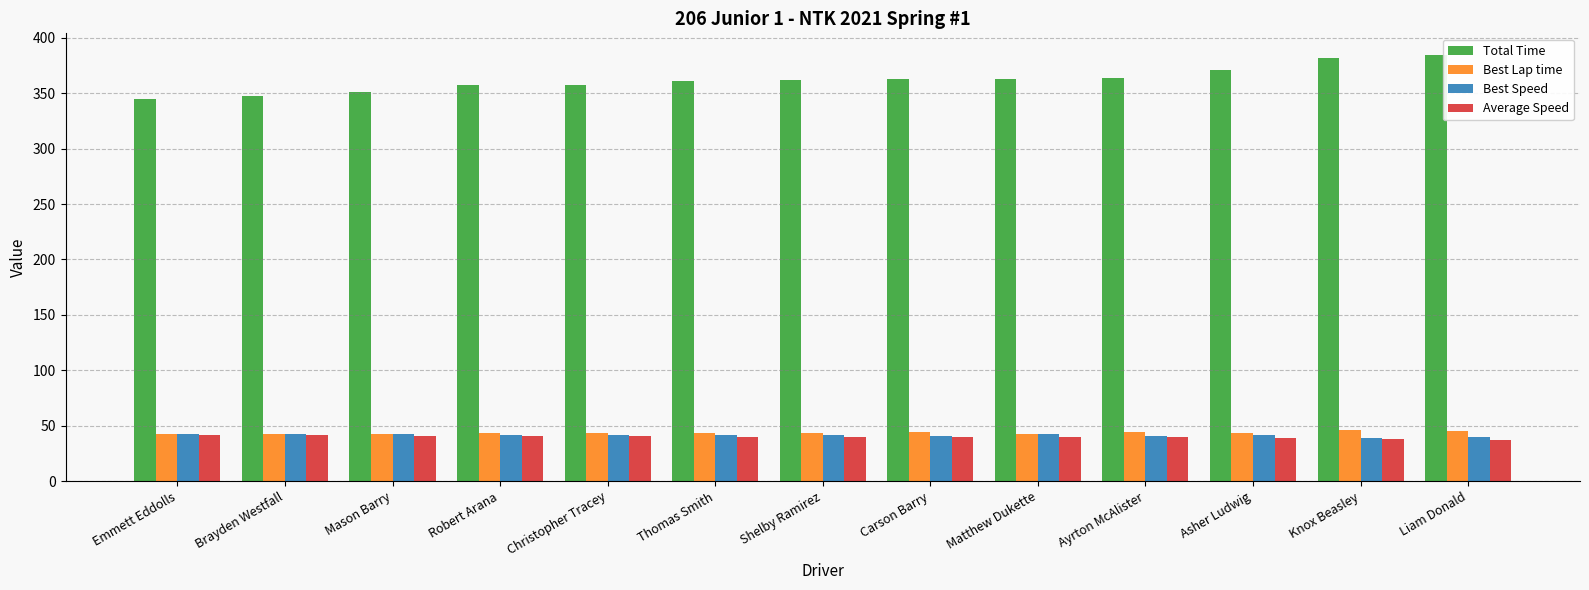

What is the lowest value of the Best Lap time series?

42.2